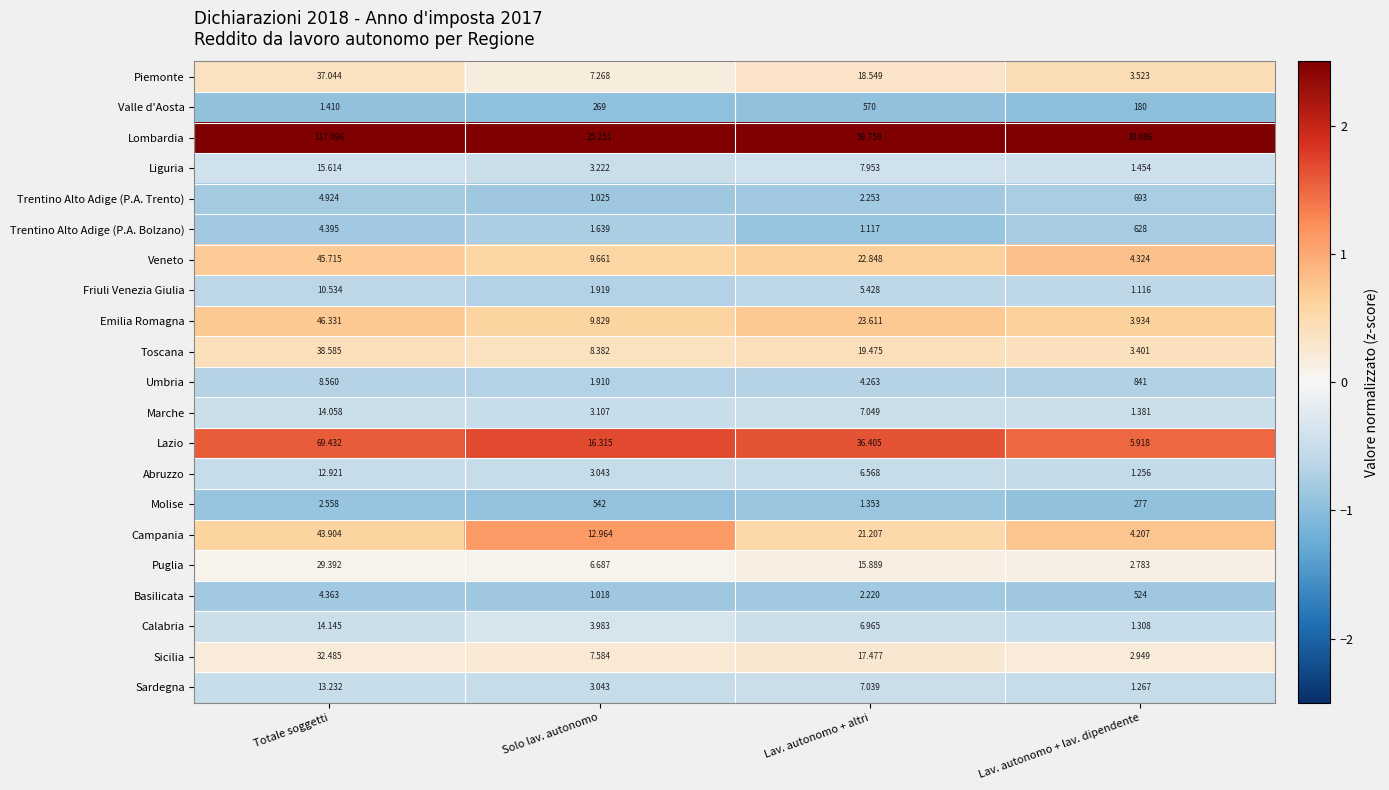

Rank the categories by Umbria value from highest to lowest.

Lav. autonomo + lav. dipendente, Totale soggetti, Lav. autonomo + altri, Solo lav. autonomo